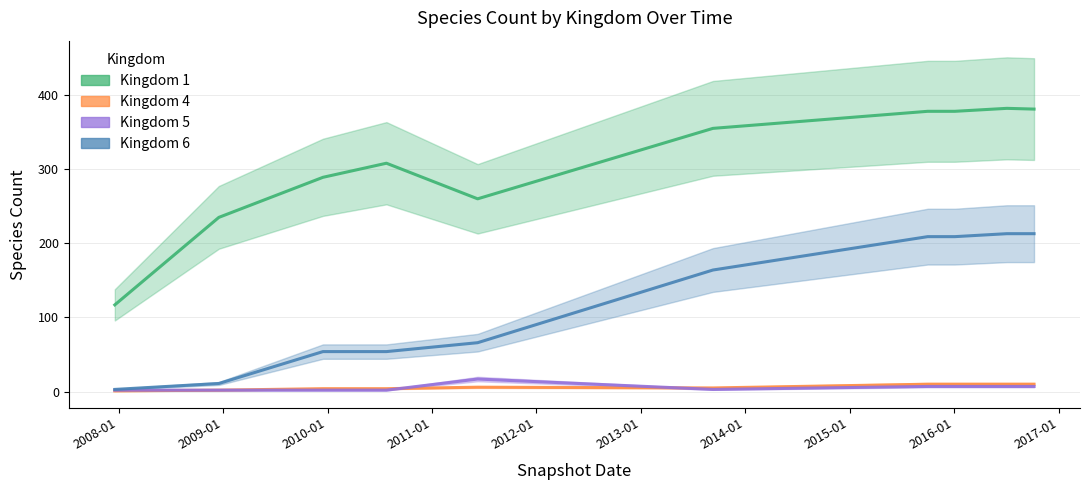

The value of Kingdom 4 at 2012-01 is 5. True or false?

True